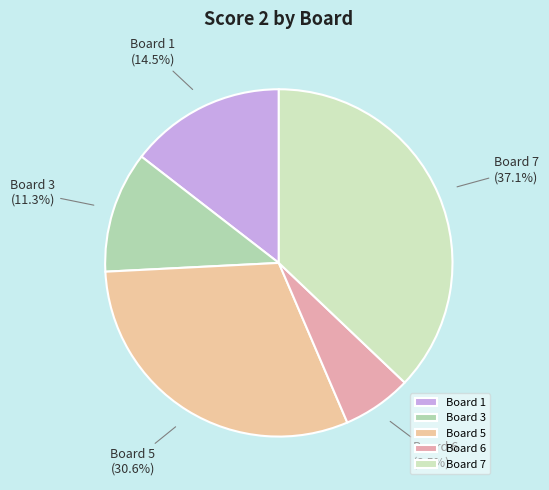

True or false: Board 6 accounts for 1% of the total.

False